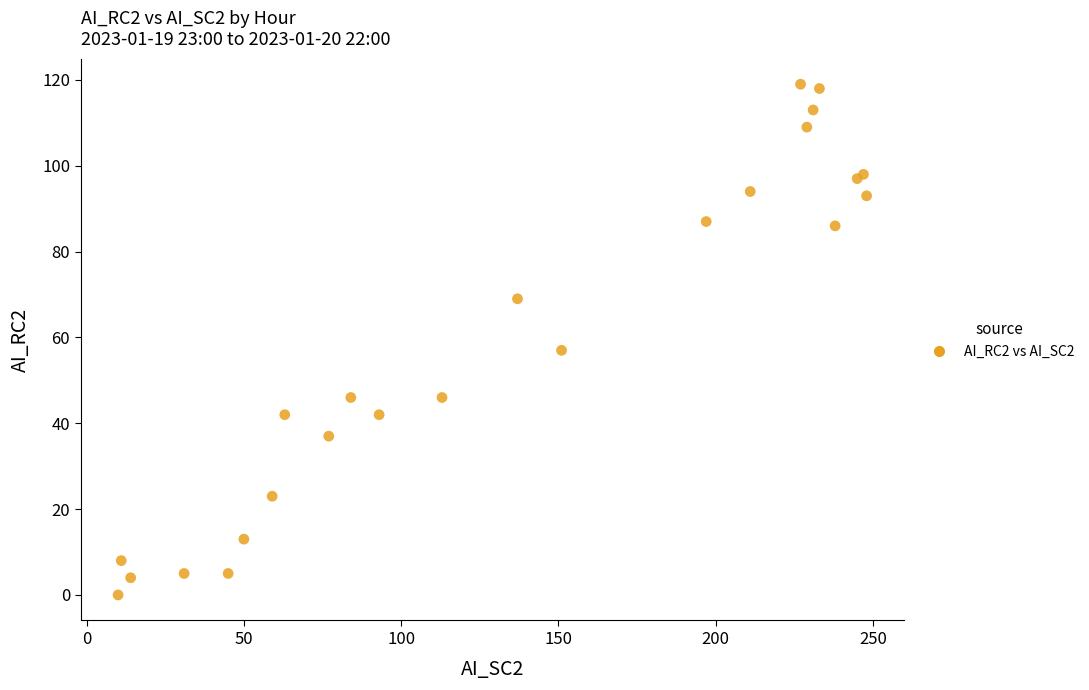

What Y value in the scatter plot is closest to 59?

57